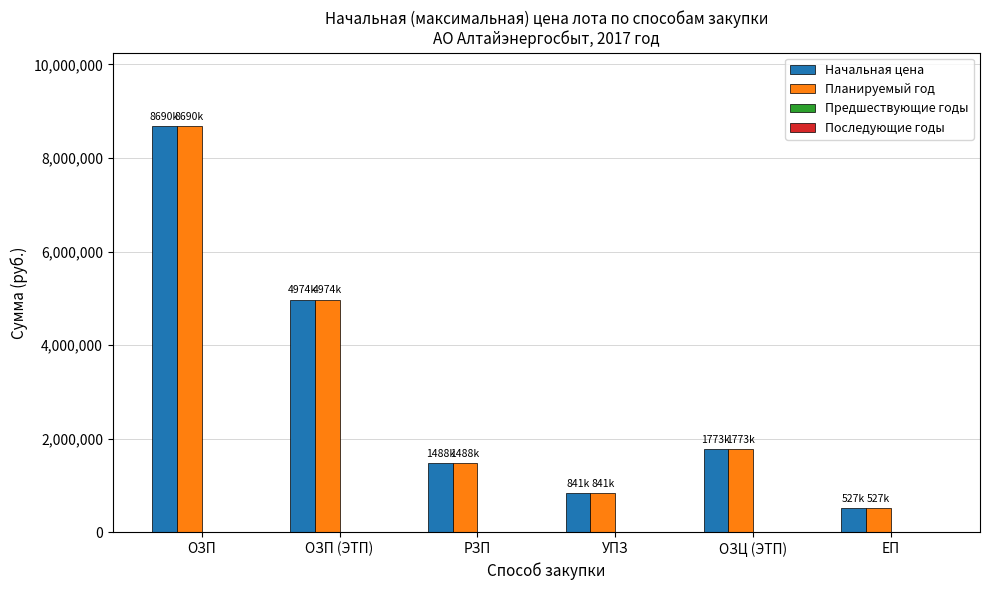

What position from the left is РЗП?

3